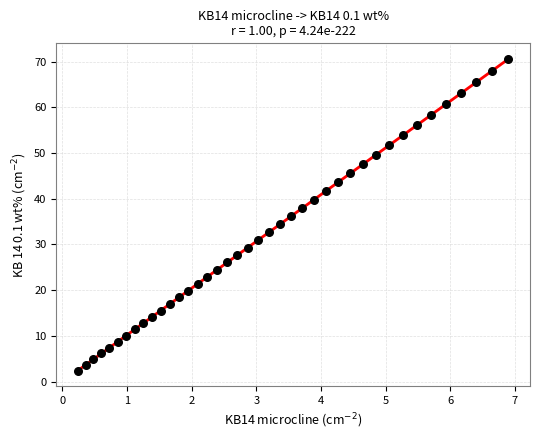

What is the range of Y values (max minus min)?

68.2